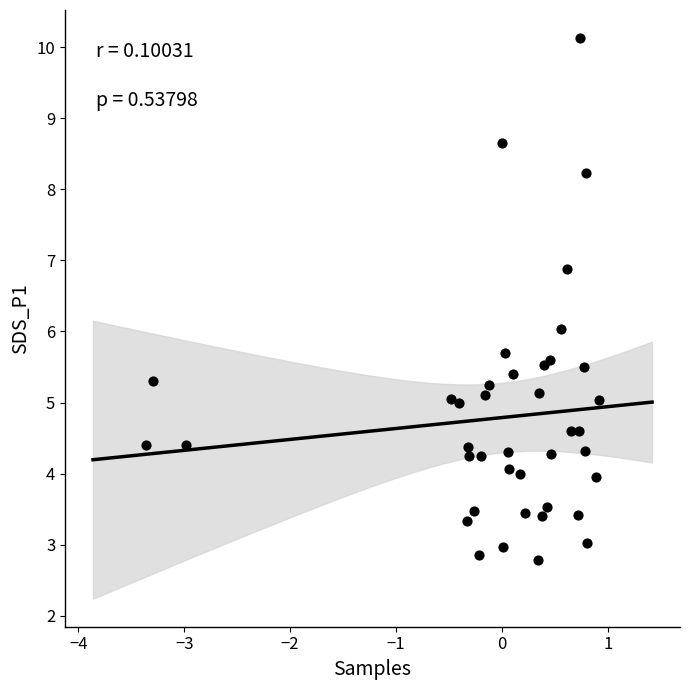

What is the range of X values (max minus min)?

4.3